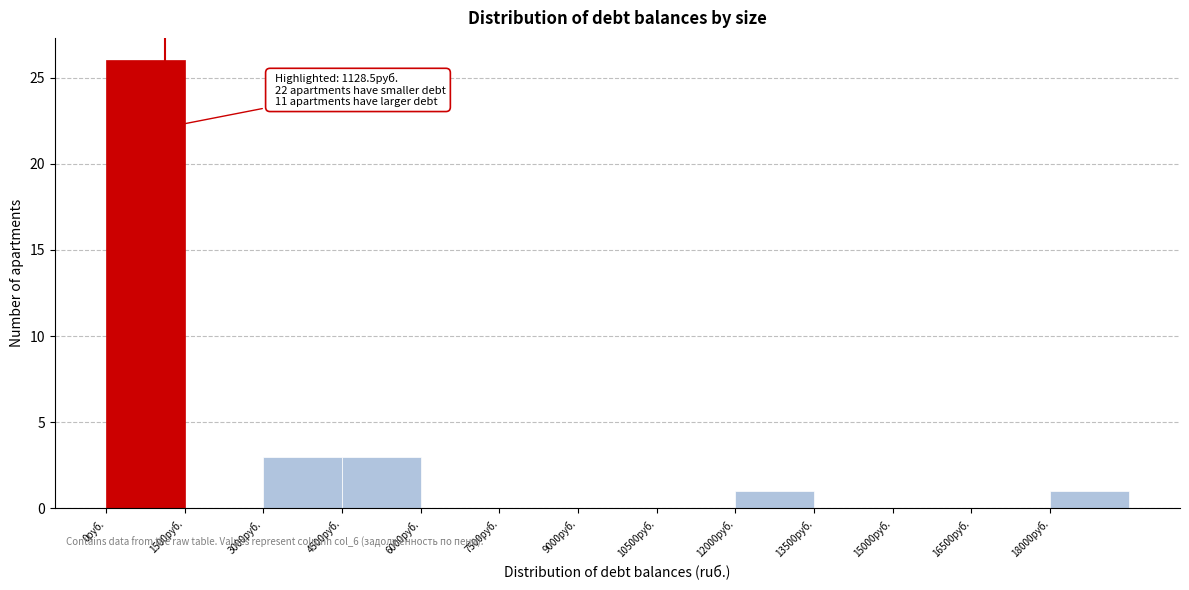

Over which range of the x-axis is the bar tallest?

0 to 1500